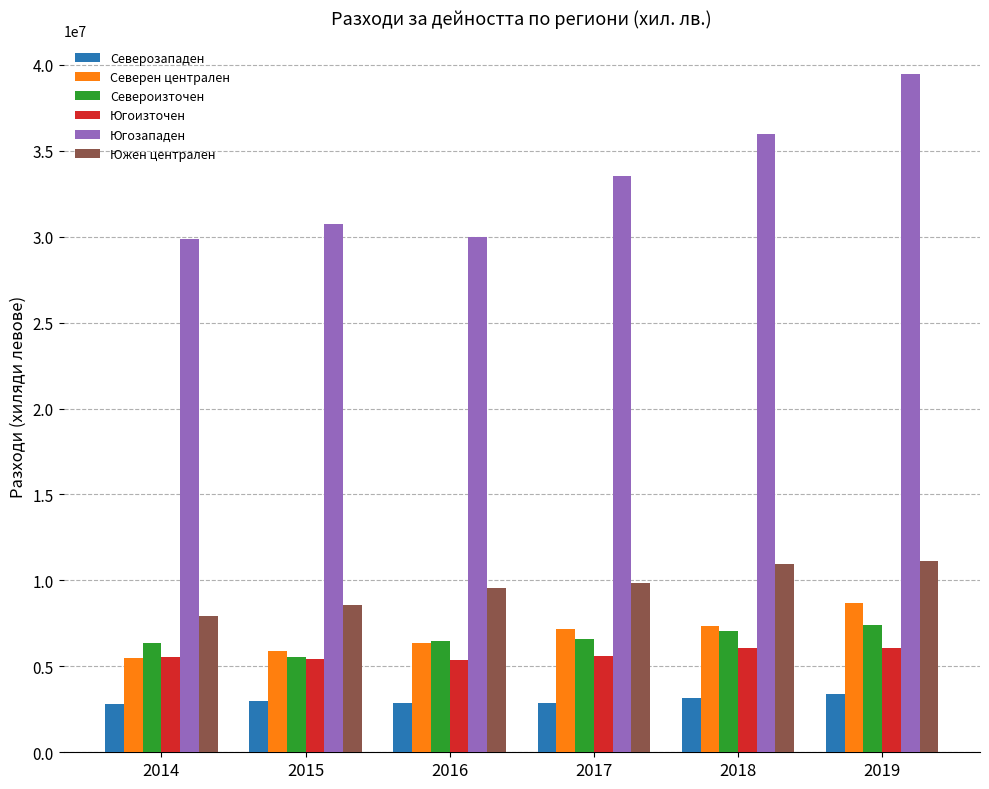

What is the total value across all series at 2017?

65618168